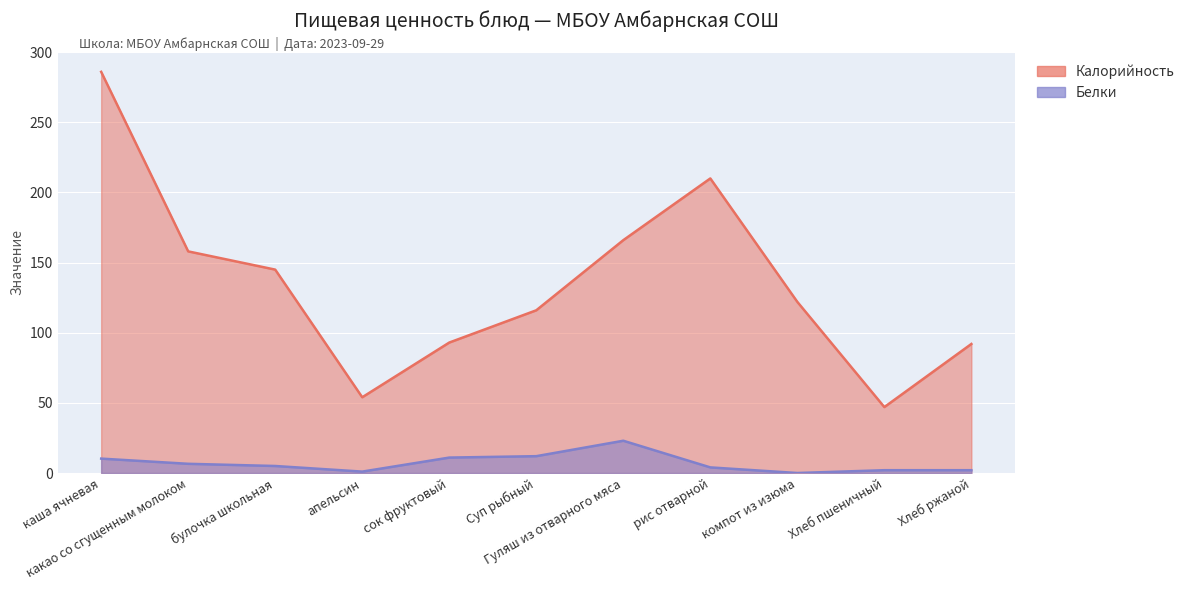

Is it true that Белки equals 0.0 at компот из изюма?

True